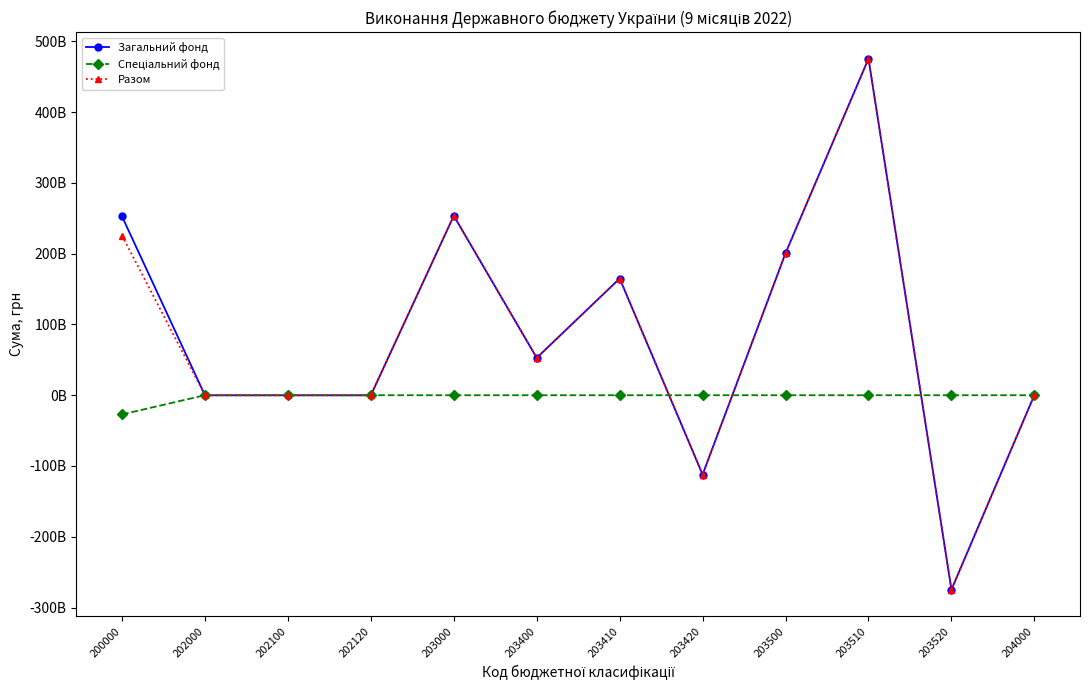

Read the Загальний фонд value at 200000.

252645972155.8